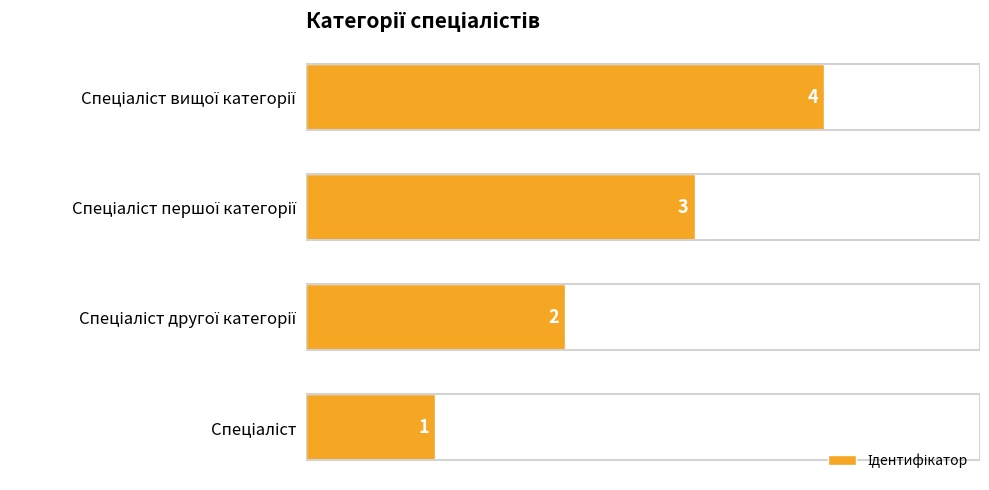

How many values are between 2 and 4?

3